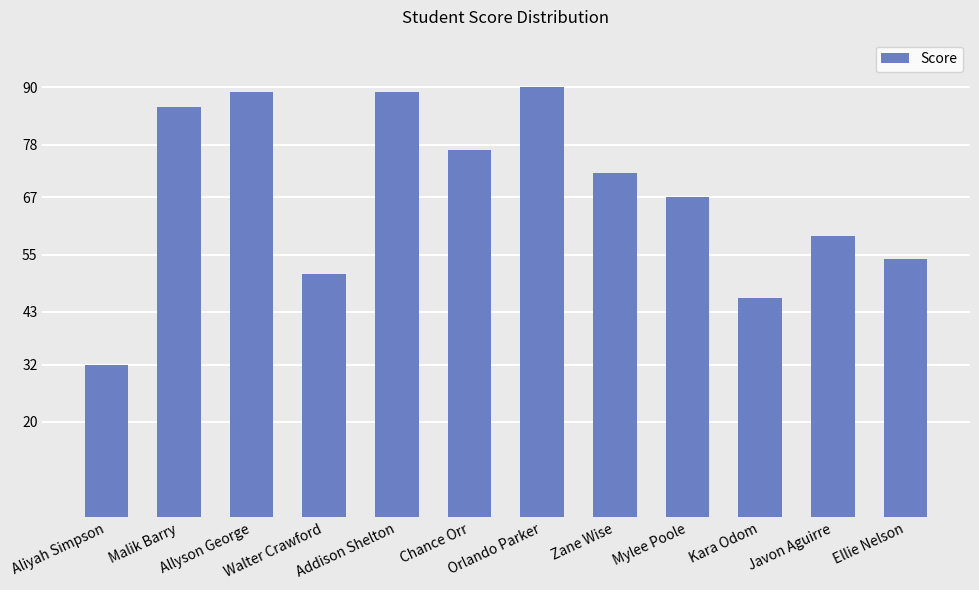

Are the bars grouped side by side (vs. stacked)?

No